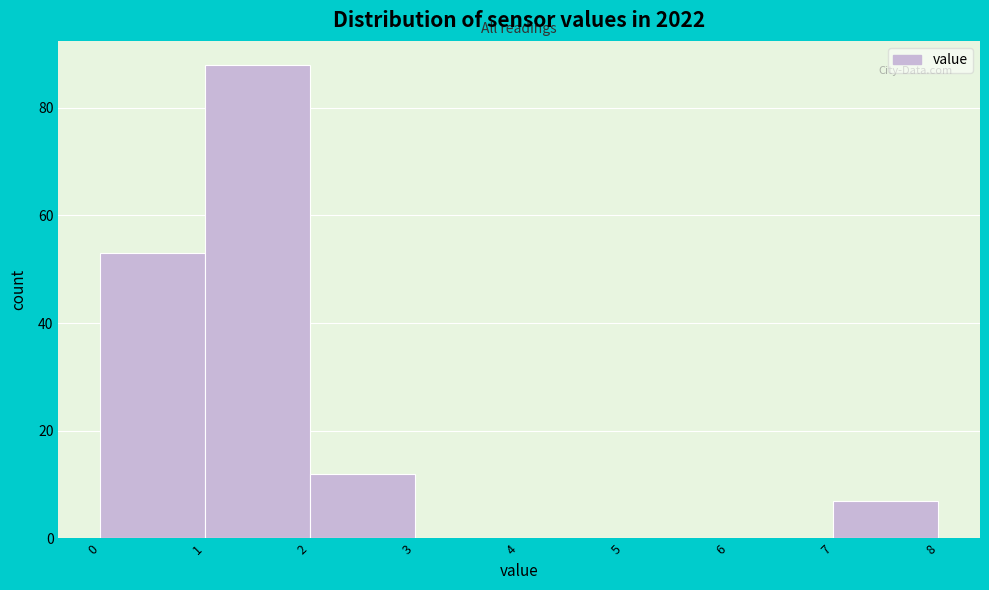

Reading left to right, transcribe this chart: for each bar, give the range it covers on the x-axis and its height. The values are not printed on the chart, so give them approximately, as read against the axis.

0 to 1: 54
1 to 2: 88
2 to 3: 12
3 to 4: 0
4 to 5: 0
5 to 6: 0
6 to 7: 0
7 to 8: 8